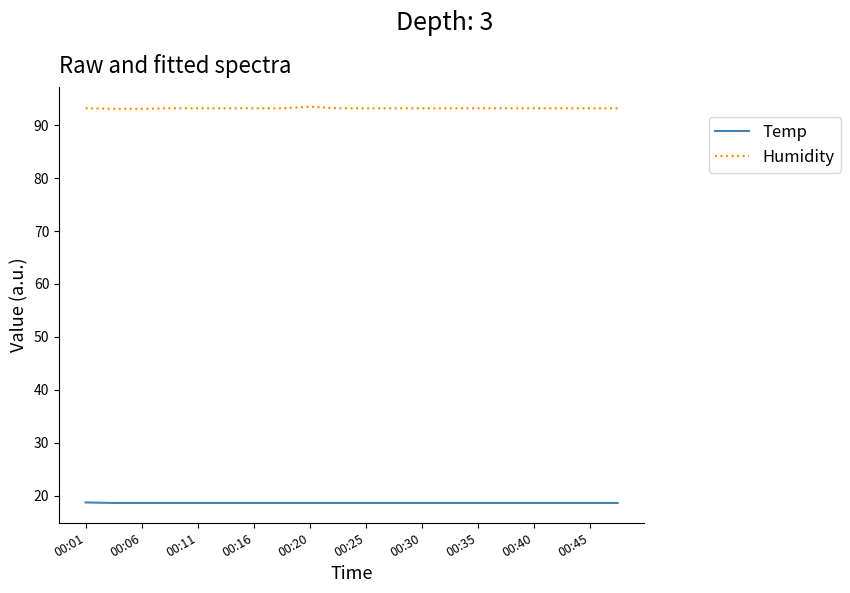

Rank the series by their maximum value, from lowest to highest.

Temp, Humidity